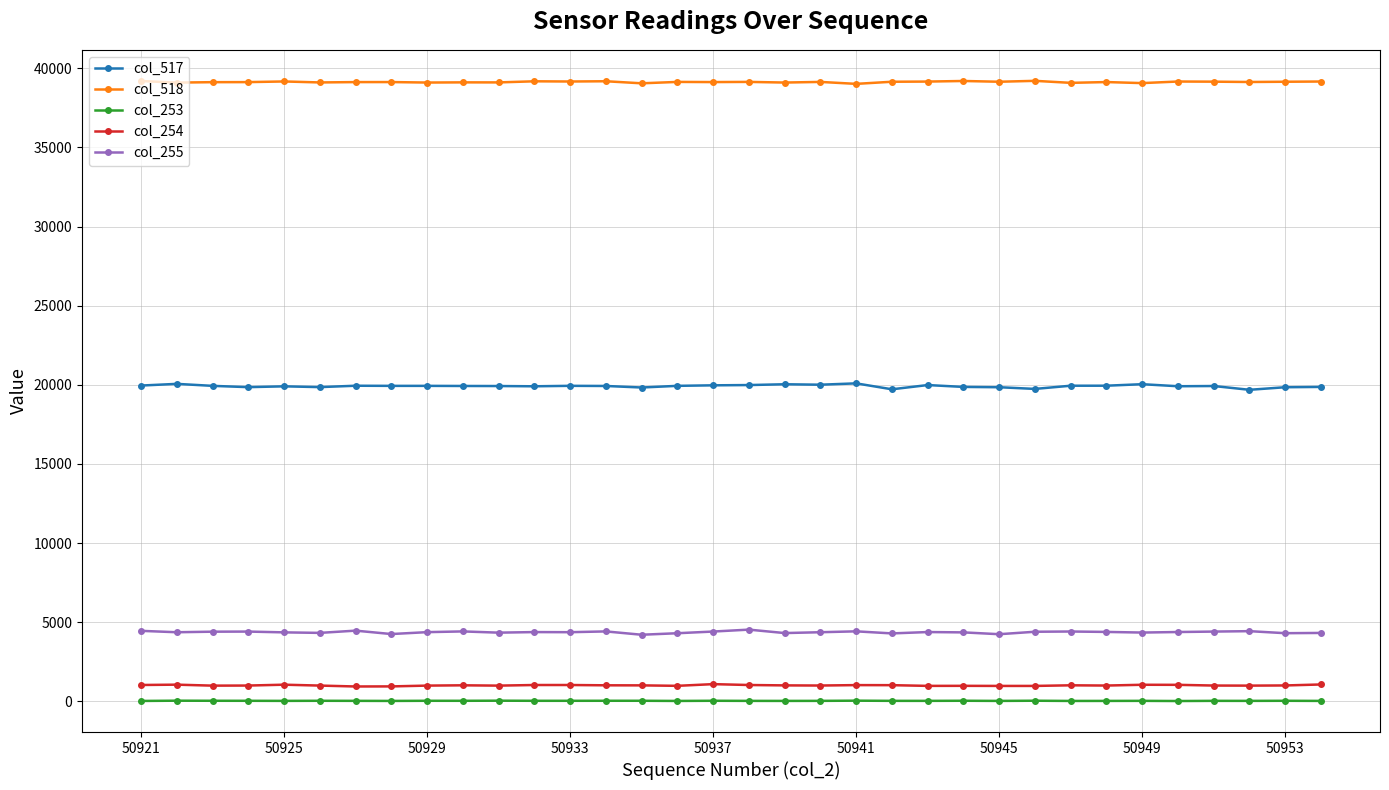

True or false: col_517 and col_255 intersect in this chart.

False